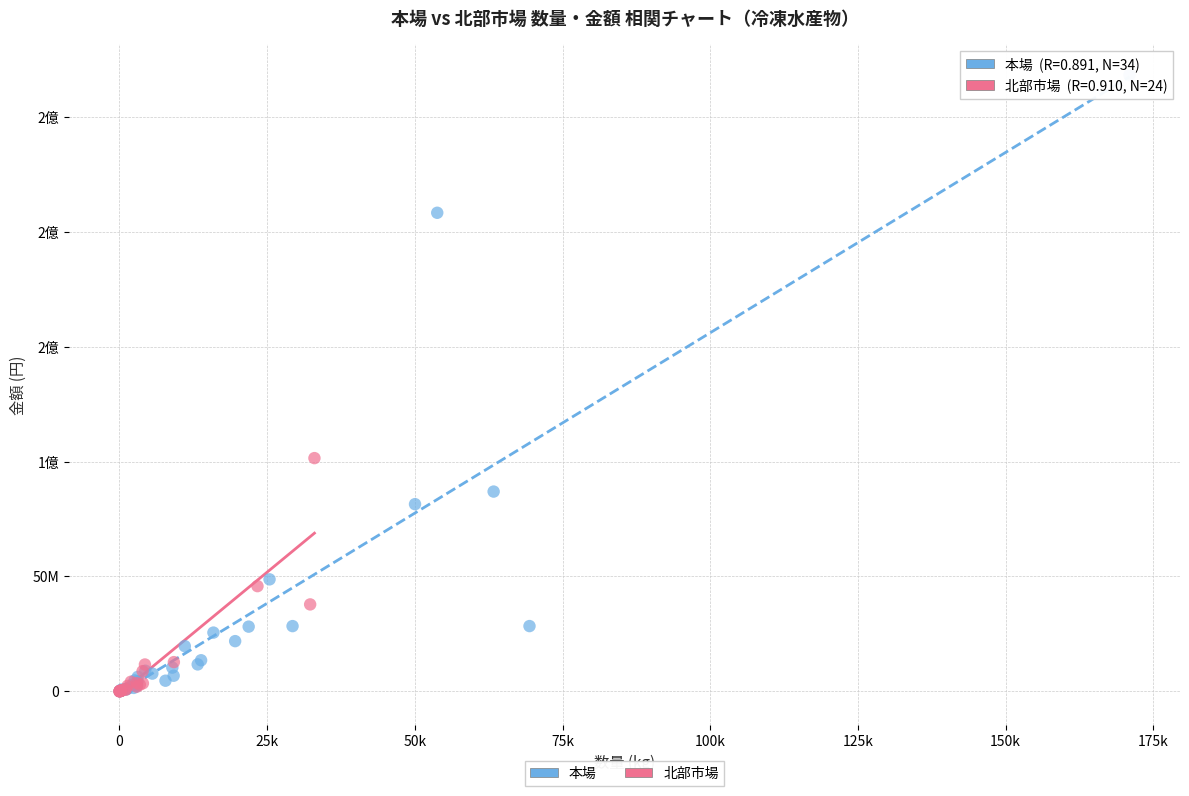

What are all the series names shown in the legend?

本場, 北部市場